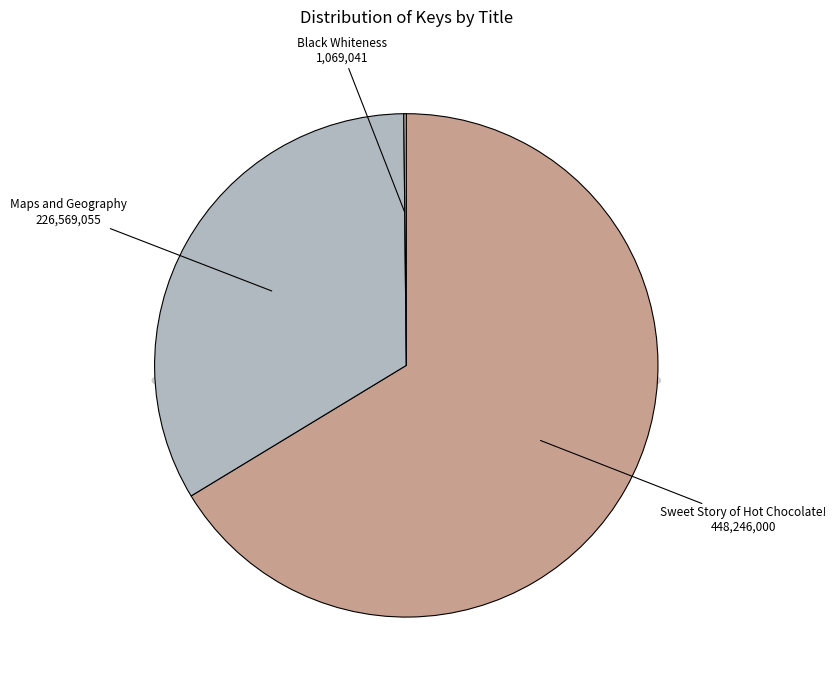

How many segments does this pie chart have?

3